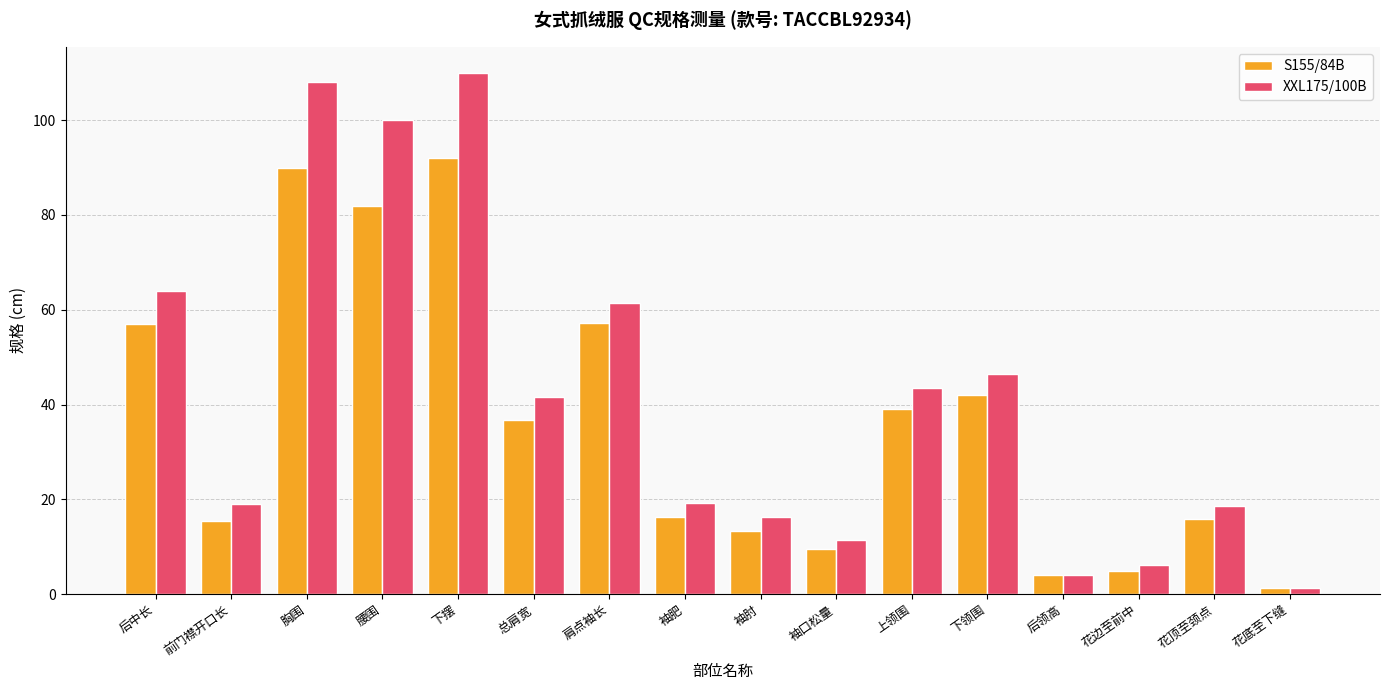

What is the label of the 8th bar from the left?

袖肥